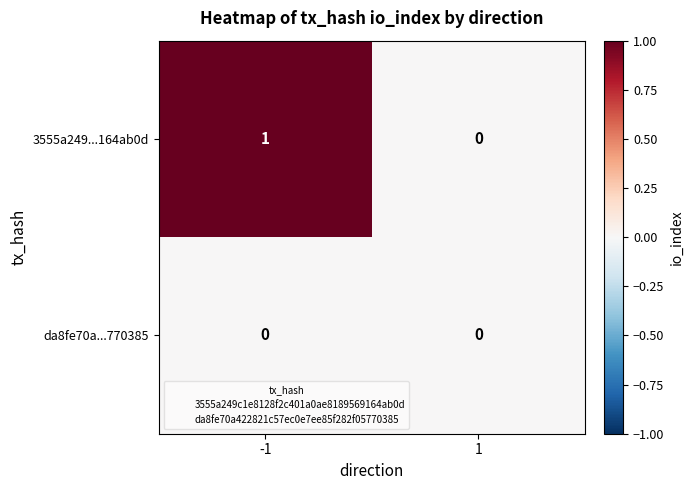

Which series changed the most between -1 and 1?

3555a249...164ab0d